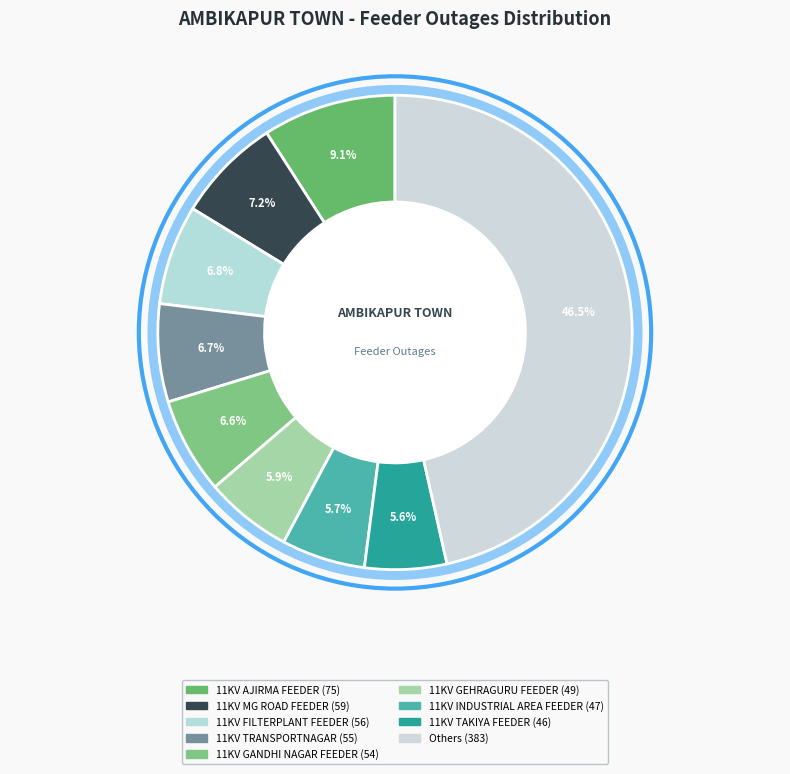

How many segments does this pie chart have?

9